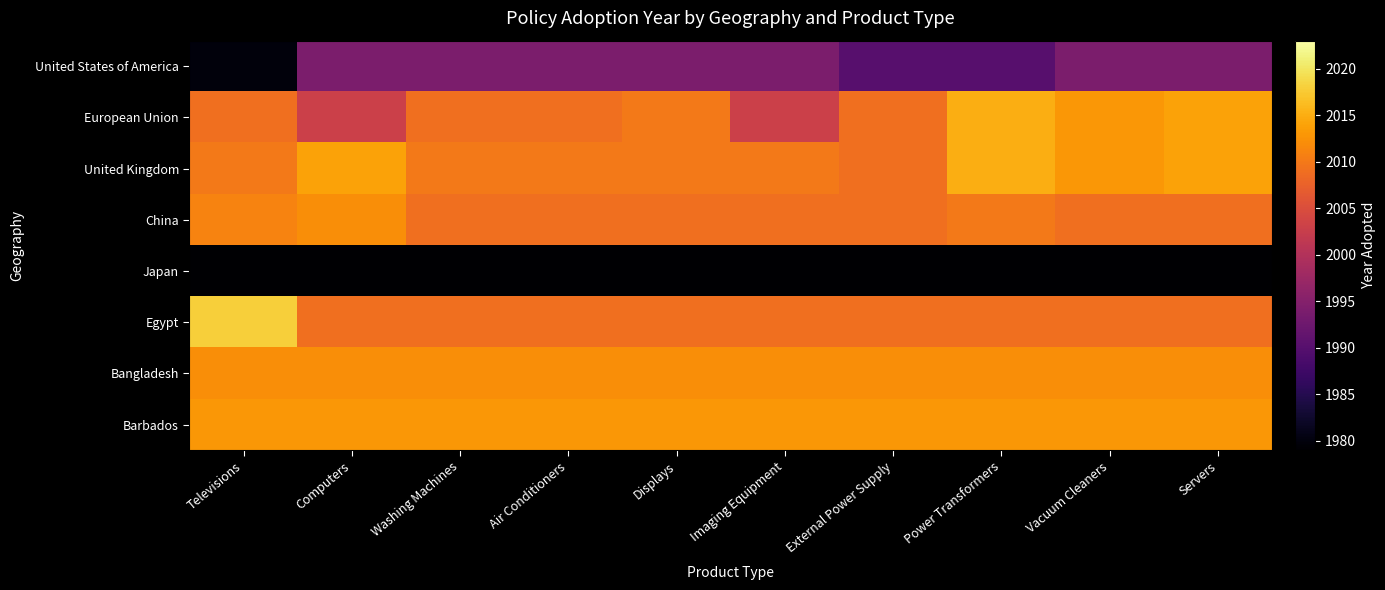

Reading left to right, list all the values displayed in this chart.

United States of America: Televisions=1980	Computers=1994	Washing Machines=1994	Air Conditioners=1994	Displays=1994	Imaging Equipment=1994	External Power Supply=1990	Power Transformers=1990	Vacuum Cleaners=1994	Servers=1994
European Union: Televisions=2009	Computers=2003	Washing Machines=2009	Air Conditioners=2009	Displays=2010	Imaging Equipment=2003	External Power Supply=2009	Power Transformers=2015	Vacuum Cleaners=2013	Servers=2014
United Kingdom: Televisions=2010	Computers=2014	Washing Machines=2010	Air Conditioners=2010	Displays=2010	Imaging Equipment=2010	External Power Supply=2009	Power Transformers=2015	Vacuum Cleaners=2013	Servers=2014
China: Televisions=2011	Computers=2012	Washing Machines=2009	Air Conditioners=2009	Displays=2009	Imaging Equipment=2009	External Power Supply=2009	Power Transformers=2010	Vacuum Cleaners=2009	Servers=2009
Japan: Televisions=1979	Computers=1979	Washing Machines=1979	Air Conditioners=1979	Displays=1979	Imaging Equipment=1979	External Power Supply=1979	Power Transformers=1979	Vacuum Cleaners=1979	Servers=1979
Egypt: Televisions=2018	Computers=2009	Washing Machines=2009	Air Conditioners=2009	Displays=2009	Imaging Equipment=2009	External Power Supply=2009	Power Transformers=2009	Vacuum Cleaners=2009	Servers=2009
Bangladesh: Televisions=2012	Computers=2012	Washing Machines=2012	Air Conditioners=2012	Displays=2012	Imaging Equipment=2012	External Power Supply=2012	Power Transformers=2012	Vacuum Cleaners=2012	Servers=2012
Barbados: Televisions=2013	Computers=2013	Washing Machines=2013	Air Conditioners=2013	Displays=2013	Imaging Equipment=2013	External Power Supply=2013	Power Transformers=2013	Vacuum Cleaners=2013	Servers=2013